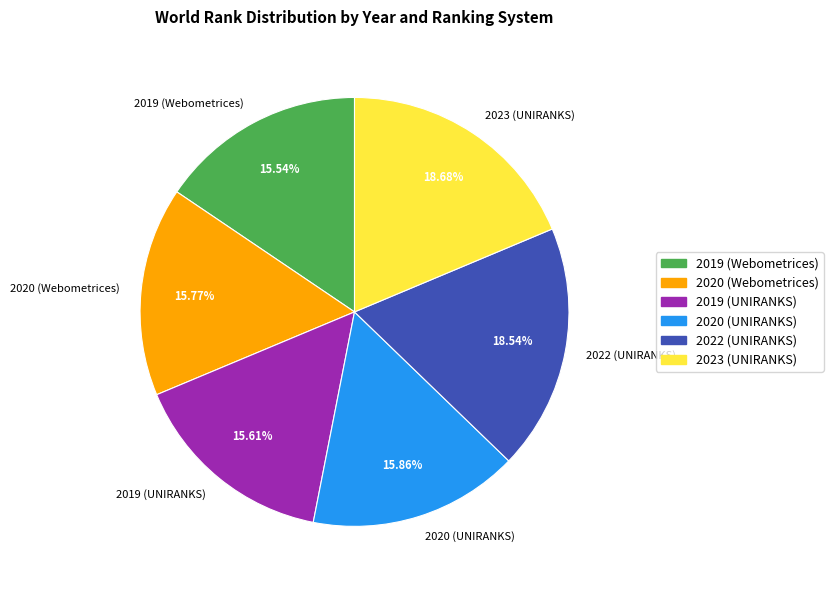

Approximately how many times larger is the value at 2020 (Webometrices) compared to 2023 (UNIRANKS)?

0.8